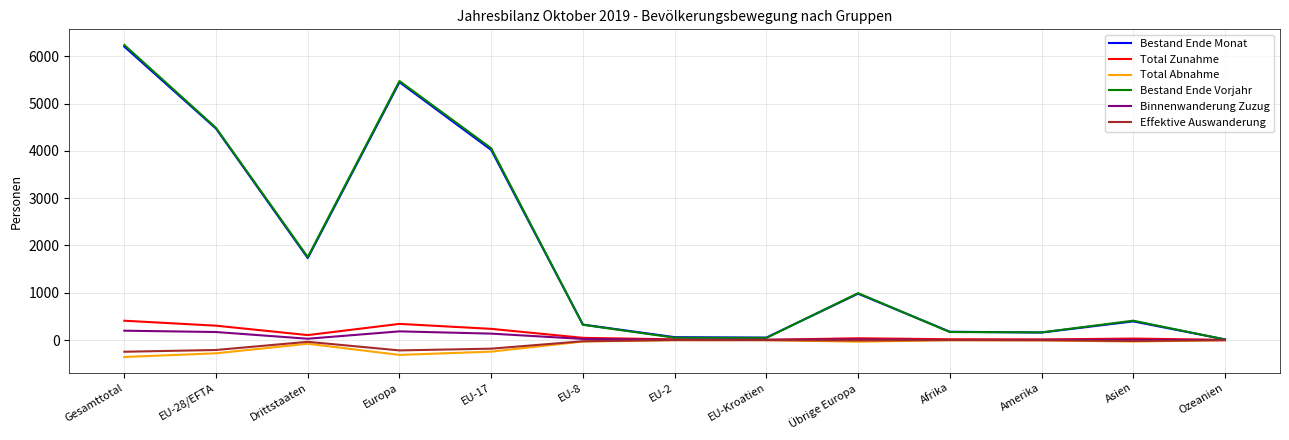

In Effektive Auswanderung, how many points are lower than both neighbors (excluding endpoints)?

3